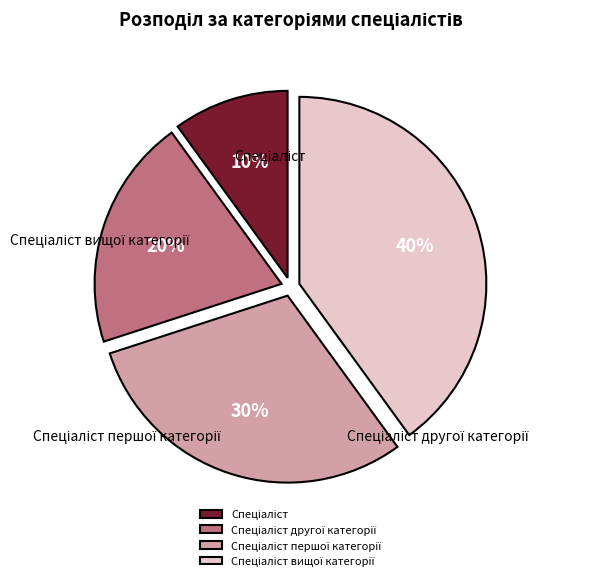

Is there a majority slice in this chart?

No